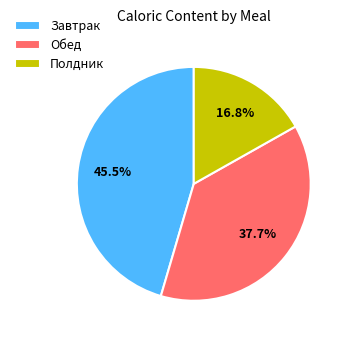

To the nearest percent, what is the average slice percentage?

33%